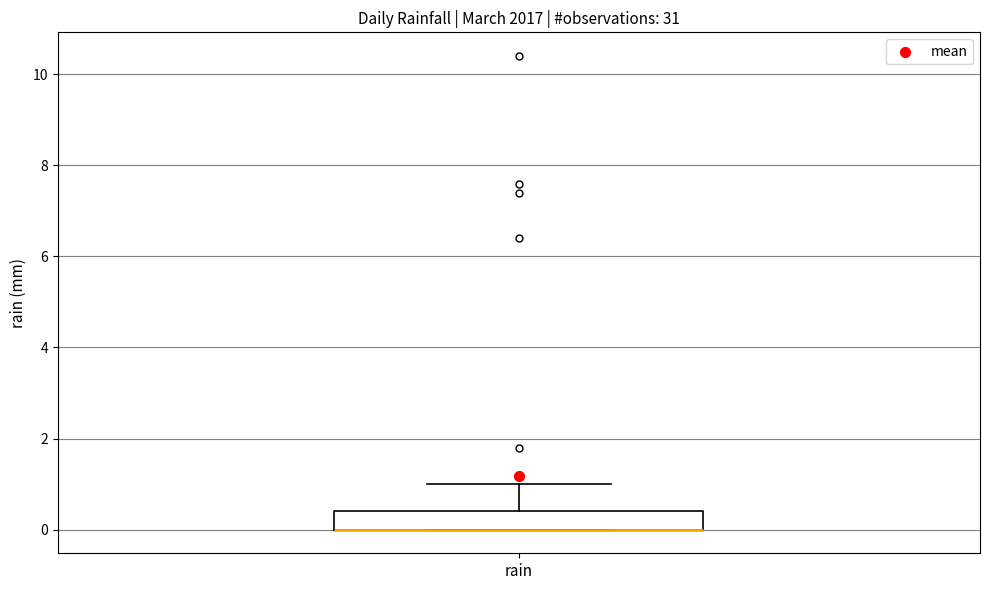

Transcribe this box plot: give where the median line is, the range the box spans, and where the two whiskers end, as read against the y-axis. The values are not printed on the chart, so give them approximately, as read against the axis.

median 0.0 (drawn on the box's lower edge), box 0.0 to 0.4, whiskers 0.0 to 1.0